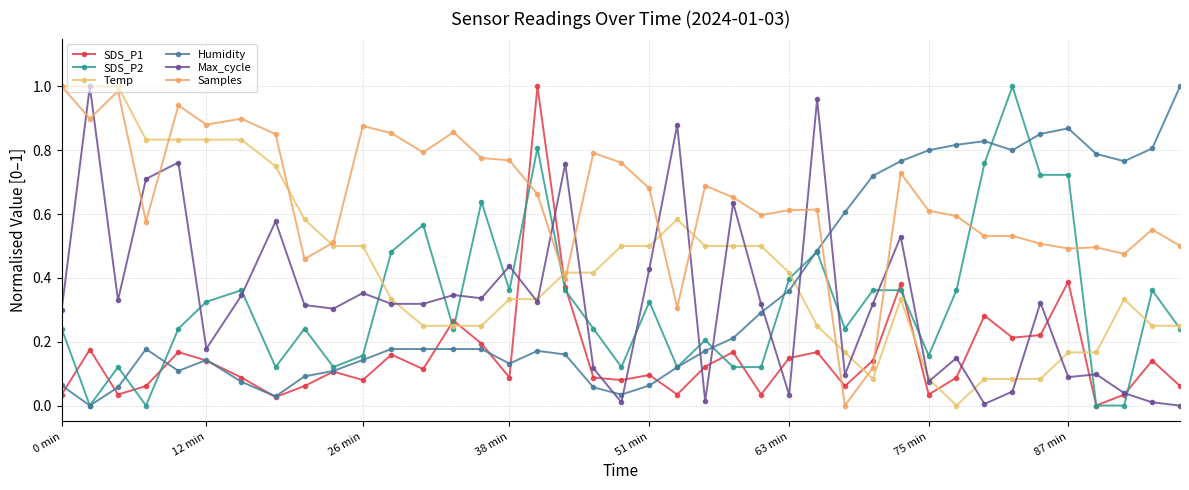

How many interior local peaks does the SDS_P1 series have?

13